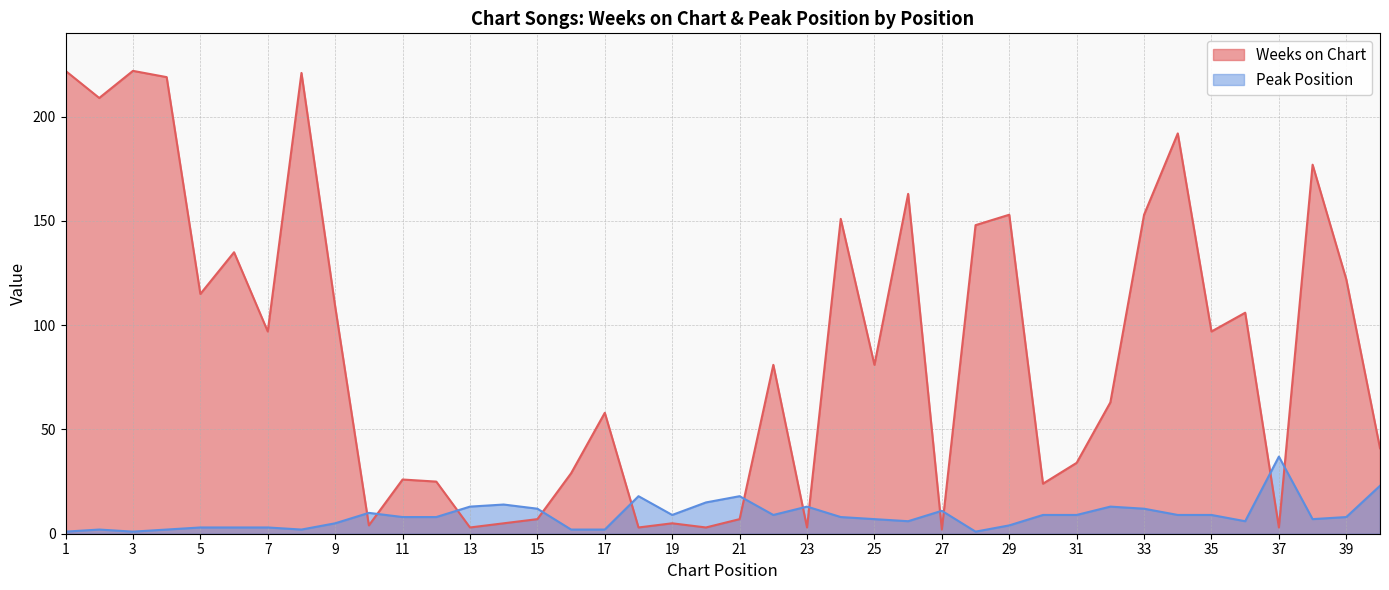

What value does the Peak Position series have at 15?

12